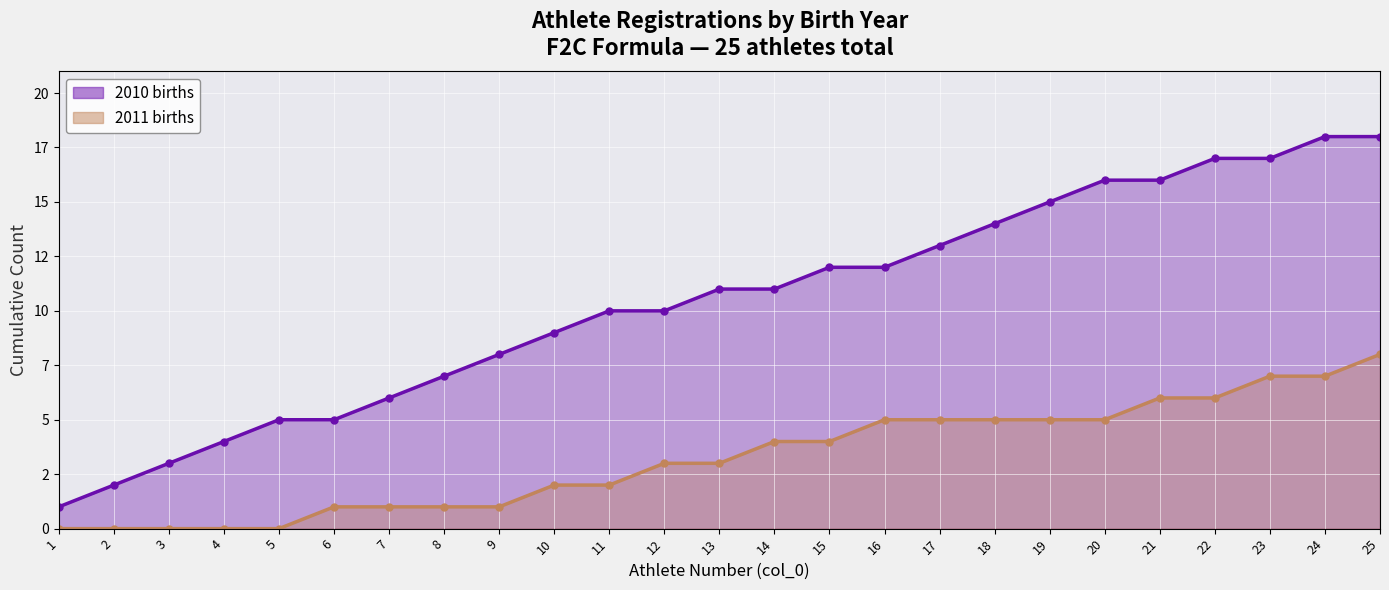

List the labels in order of 2011 births (line) value, smallest first.

1, 2, 3, 4, 5, 6, 7, 8, 9, 10, 11, 12, 13, 14, 15, 16, 17, 18, 19, 20, 21, 22, 23, 24, 25